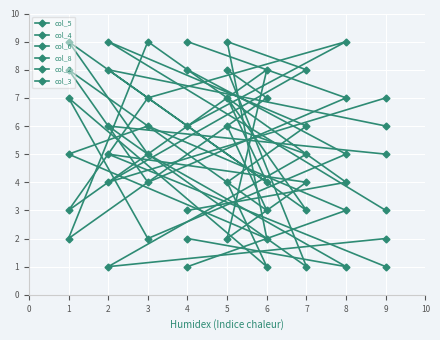

How many lines are shown in the chart?

6